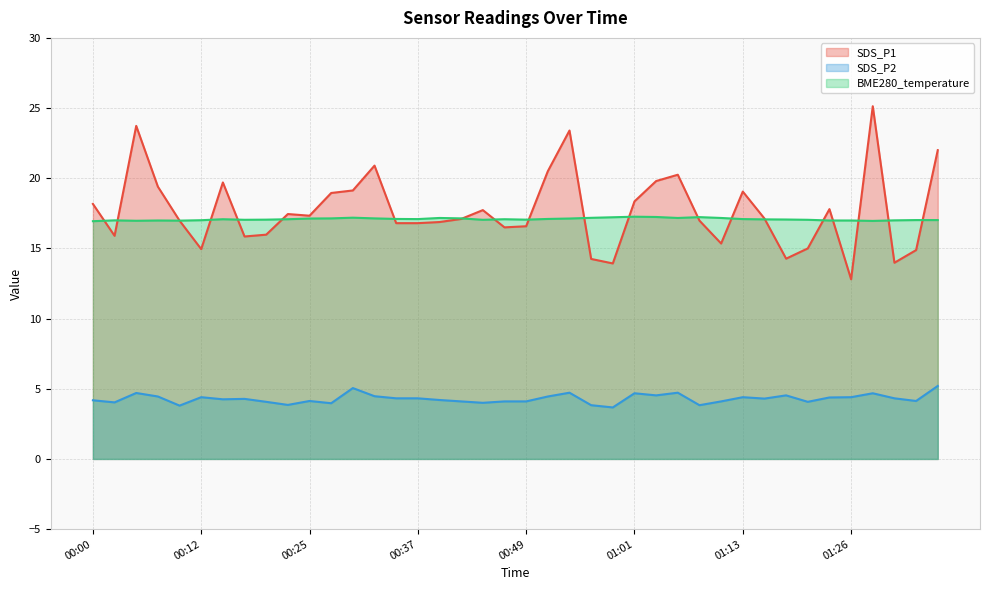

Reading right to left, extract all data points from this chart.

SDS_P1: 22.0	14.9	14.0	25.1	12.8	17.8	15.0	14.3	17.1	19.1	15.3	17.0	20.2	19.8	18.4	13.9	14.2	23.4	20.5	16.6	16.5	17.7	17.1	16.9	16.8	16.8	20.9	19.1	18.9	17.3	17.4	16.0	15.8	19.7	14.9	17.0	19.4	23.7	15.9	18.2
SDS_P2: 5.2	4.1	4.3	4.7	4.4	4.4	4.1	4.5	4.3	4.4	4.1	3.8	4.7	4.5	4.7	3.7	3.8	4.7	4.5	4.1	4.1	4.0	4.1	4.2	4.3	4.3	4.5	5.0	4.0	4.1	3.9	4.1	4.3	4.2	4.4	3.8	4.5	4.7	4.0	4.2
BME280_temperature: 17.0	17.0	17.0	17.0	17.0	17.0	17.0	17.1	17.1	17.1	17.2	17.2	17.2	17.2	17.3	17.2	17.2	17.1	17.1	17.1	17.1	17.0	17.1	17.2	17.1	17.1	17.1	17.2	17.1	17.1	17.1	17.1	17.0	17.1	17.0	17.0	17.0	17.0	17.0	16.9